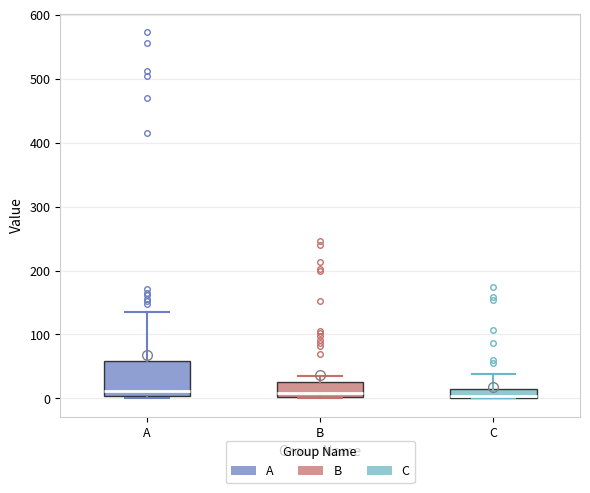

Which box is the tallest, from its lower edge to its upper edge?

A